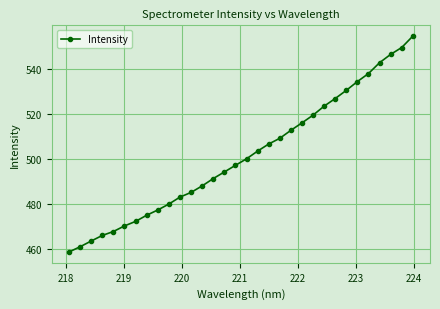

What is the value of the 6th point from the left?

470.4